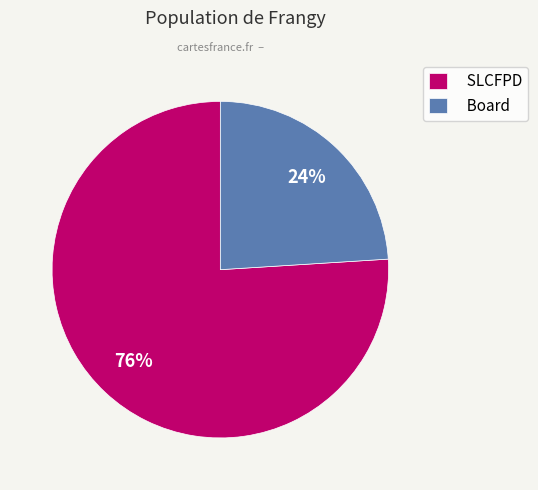

Count the number of slices in the pie.

2